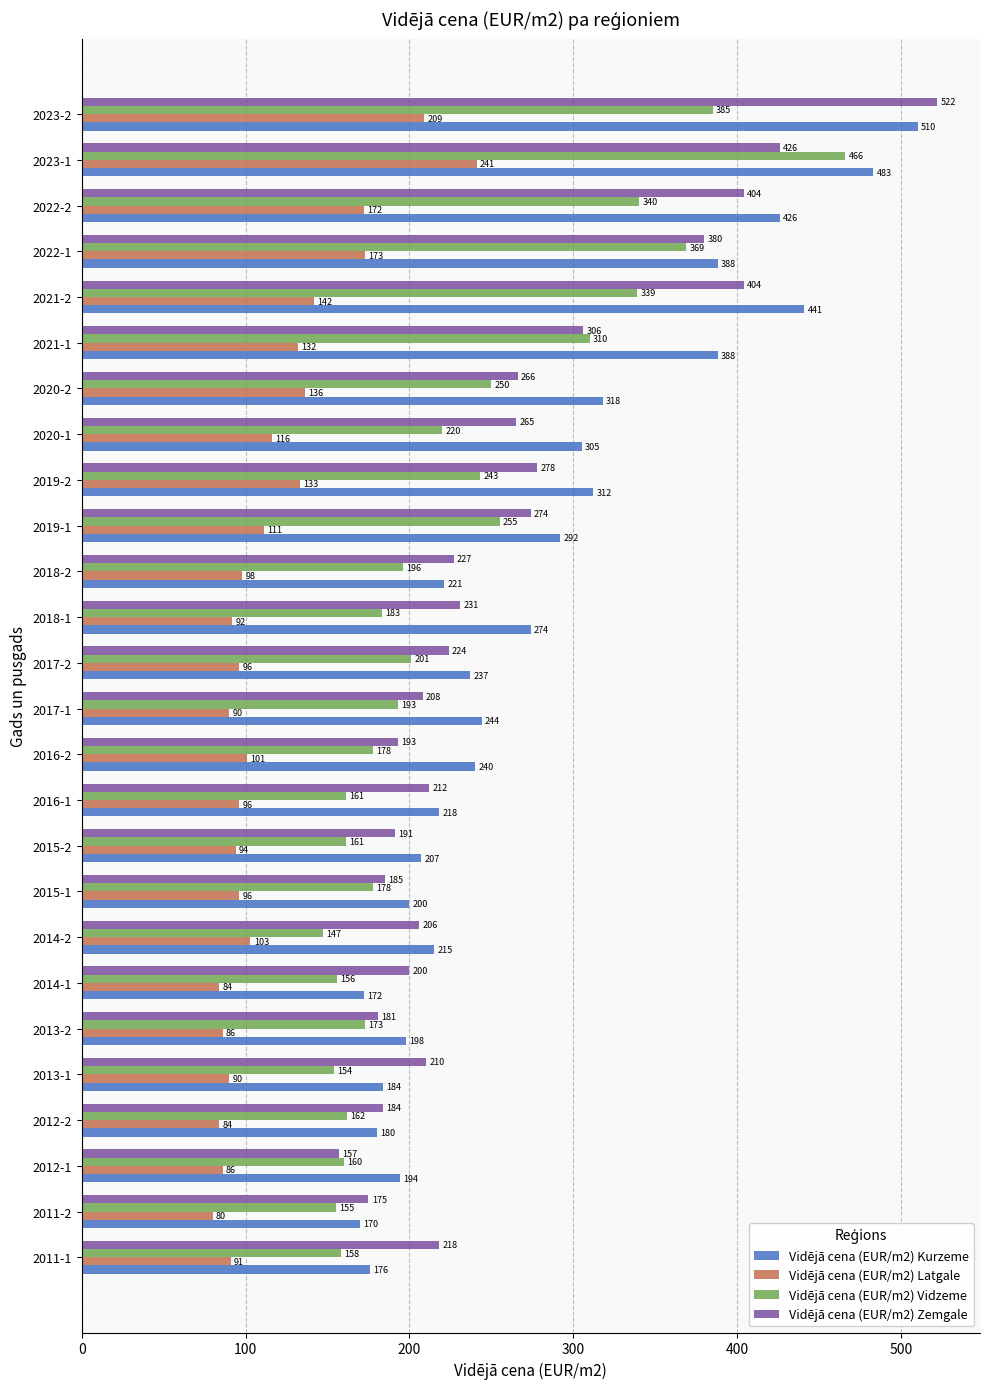

What are all the series names shown in the legend?

Vidējā cena (EUR/m2) Kurzeme, Vidējā cena (EUR/m2) Latgale, Vidējā cena (EUR/m2) Vidzeme, Vidējā cena (EUR/m2) Zemgale